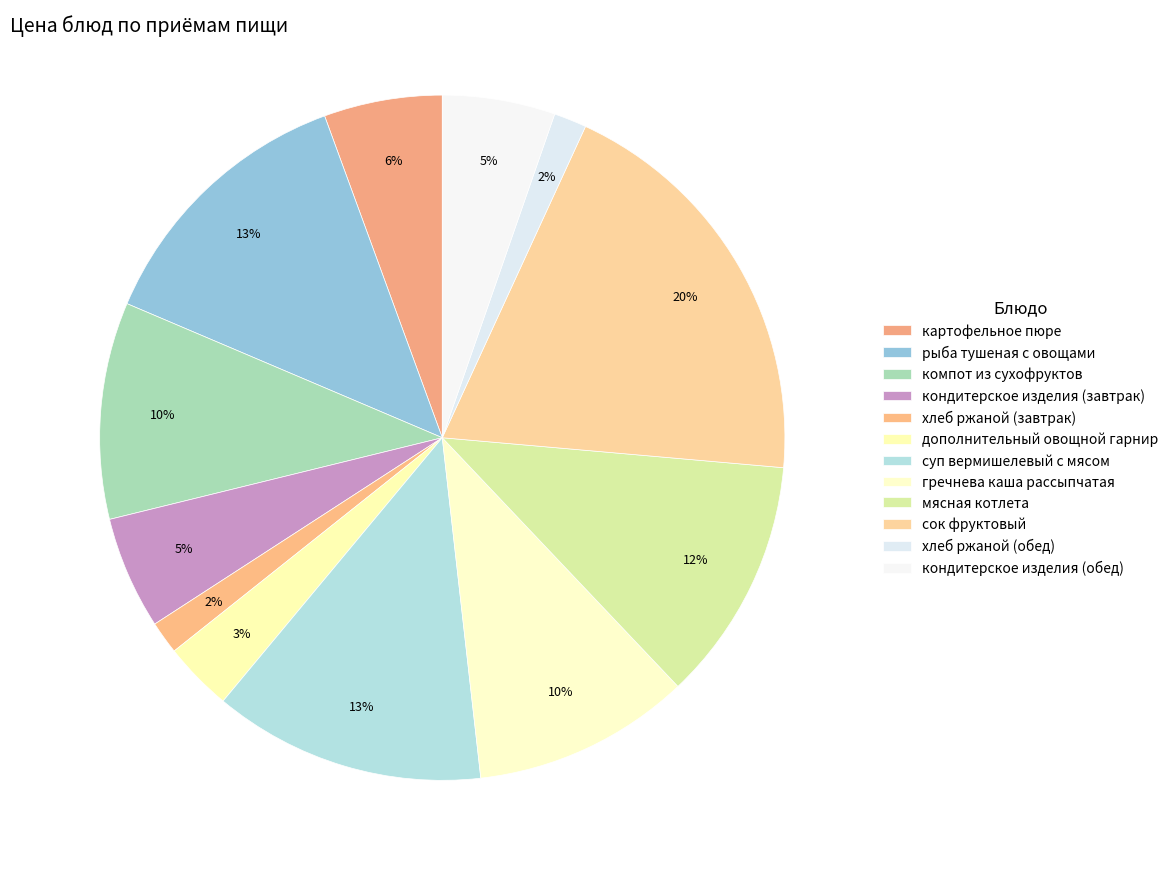

How many slices are in this pie chart?

12